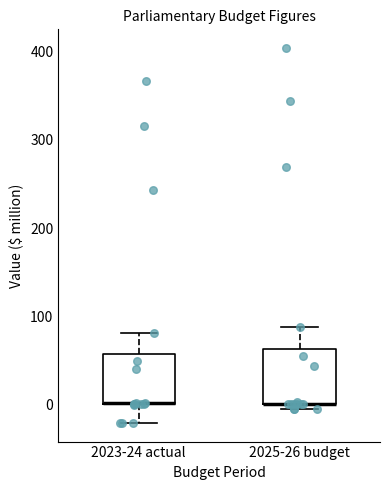

Reading left to right, read every box against the y-axis: the position of its median line, the range the box covers, and the ends of its whiskers. The values are not printed on the chart, so give them approximately, as read against the axis.

2023-24 actual: median 0 (drawn on the box's lower edge), box 0 to 60, whiskers -20 to 80
2025-26 budget: median 0 (drawn on the box's lower edge), box 0 to 60, whiskers -10 to 90